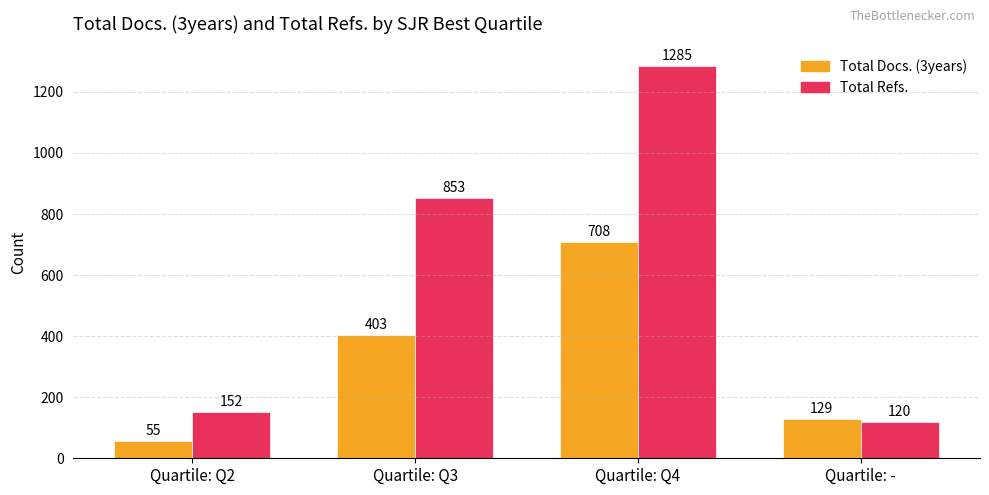

Which category has the highest value in the Total Docs. (3years) series?

Quartile: Q4